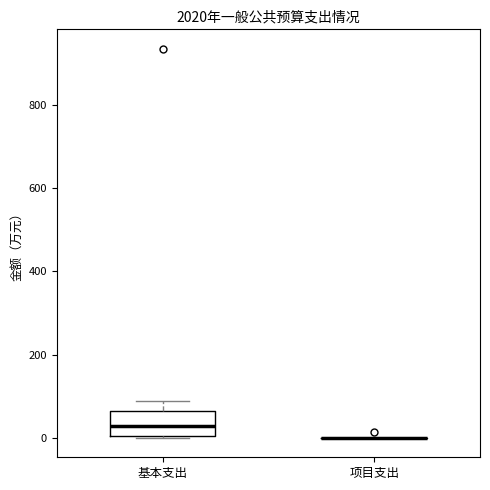

Comparing the boxes themselves (not the whiskers), which one is the tallest?

基本支出